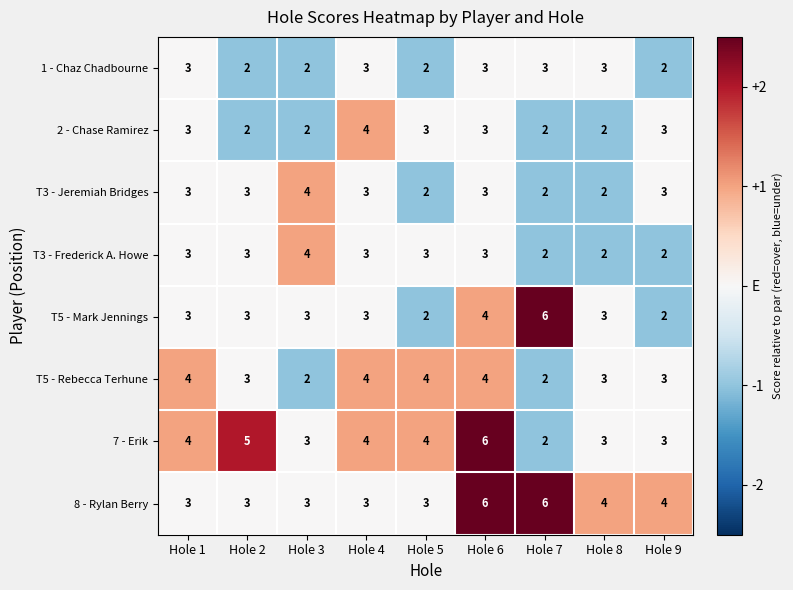

What is the approximate value of T3 - Jeremiah Bridges at Hole 2?

3